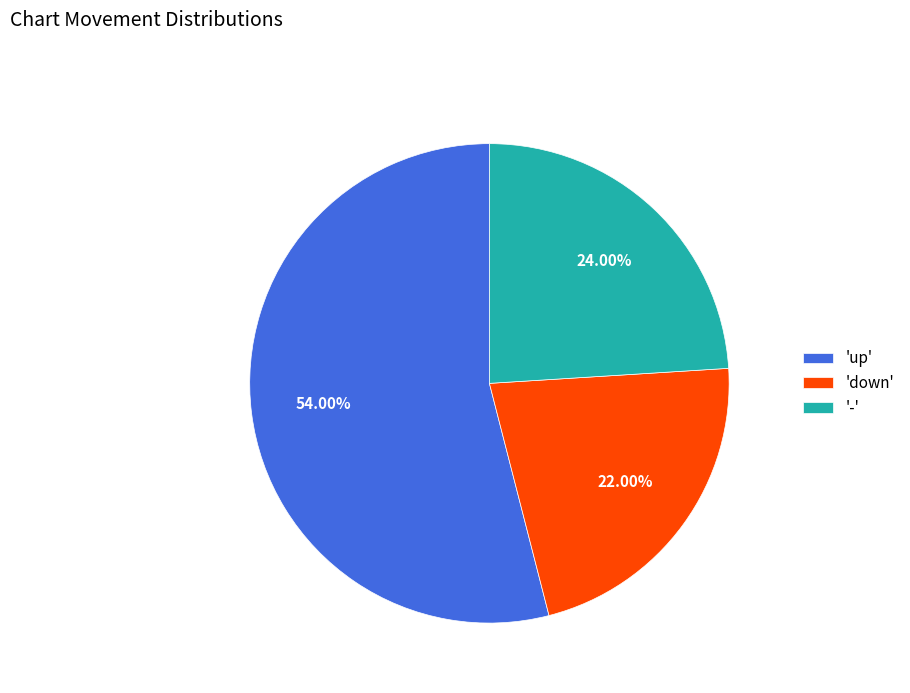

Count the number of slices in the pie.

3